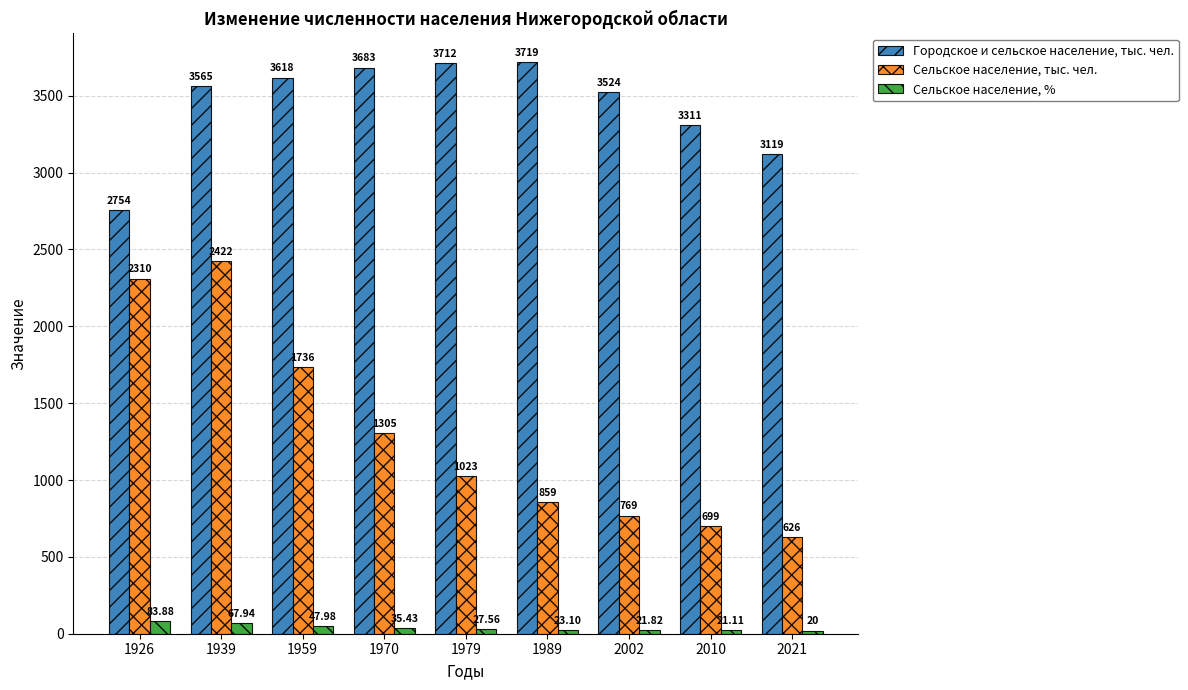

How many data points in Сельское население, % are less than 27?

4